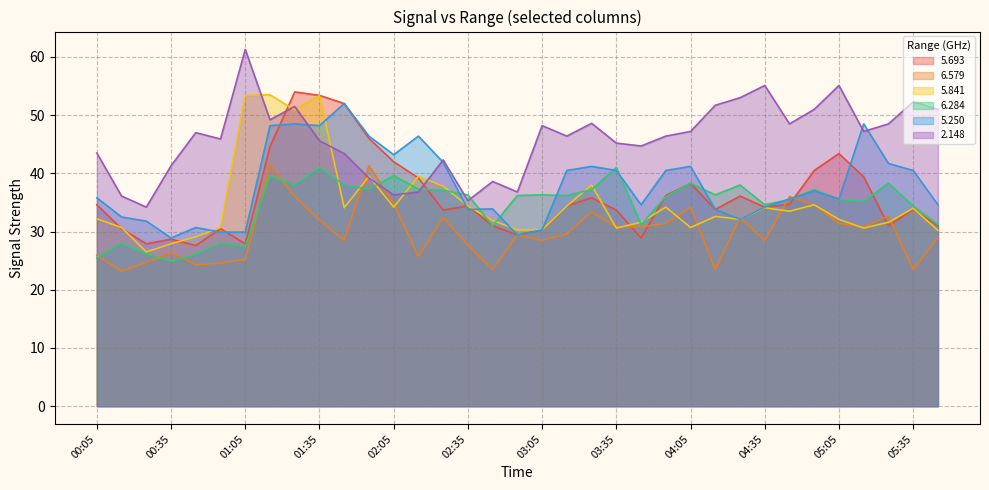

What is the value of the   5.250 point at the 27th from the left?

32.1